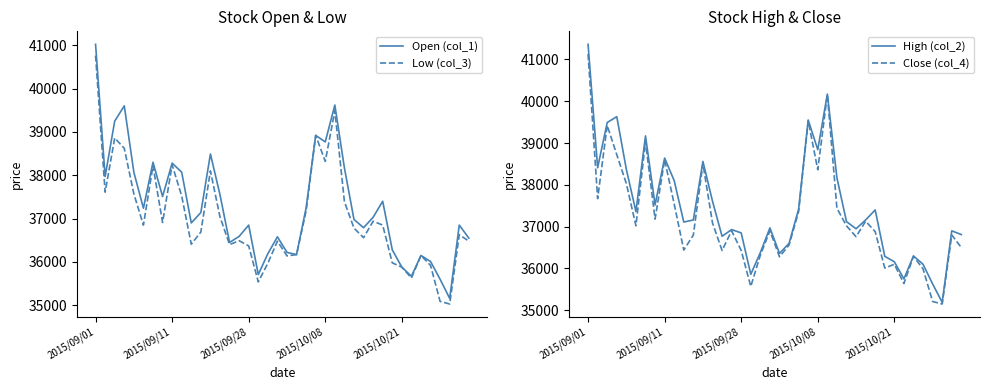

At which label does Close (col_4) first exceed 36900?

2015/09/01